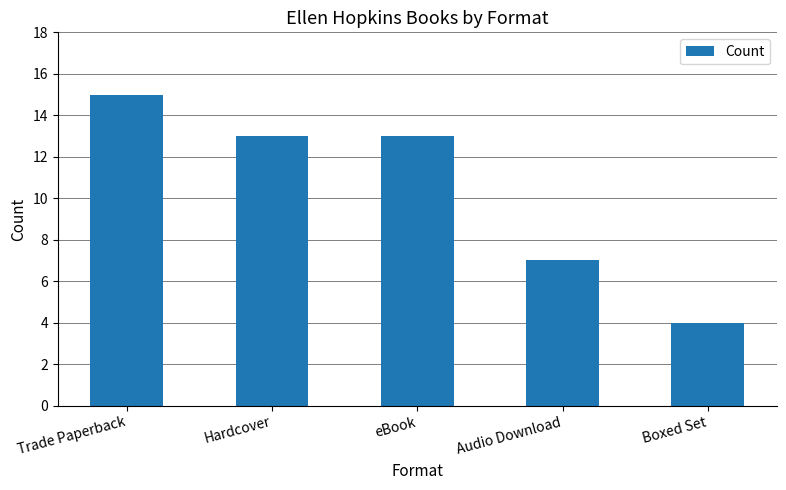

How many categories are shown in the chart?

5